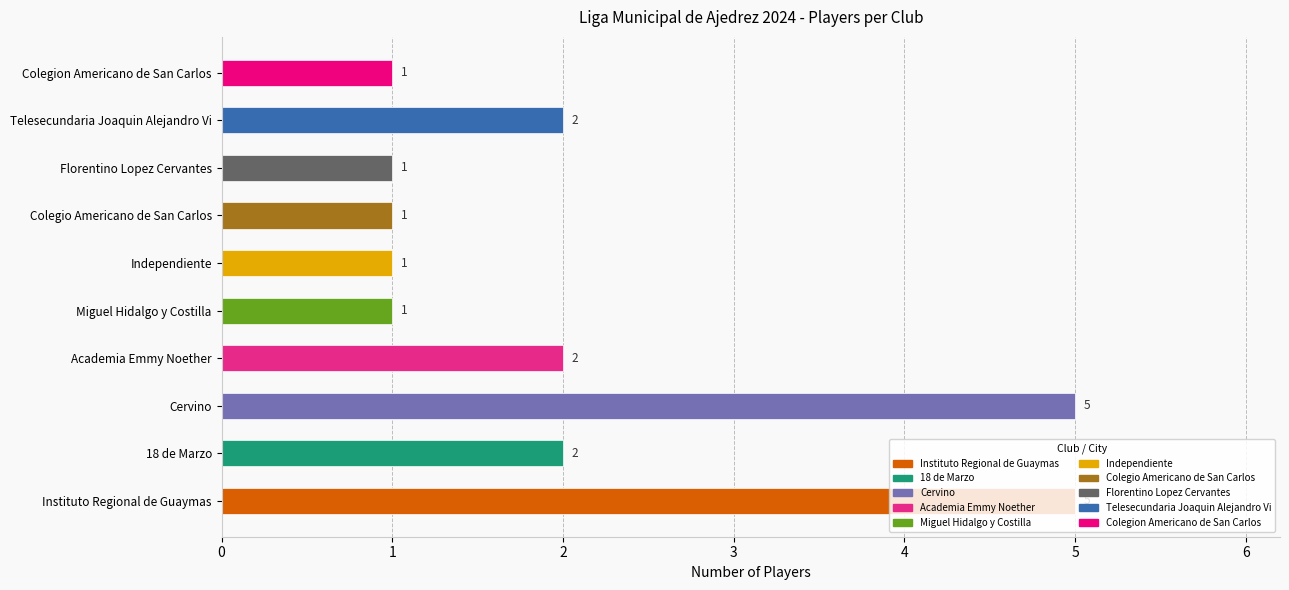

Is it true that the value at Colegio Americano de San Carlos is 2?

False